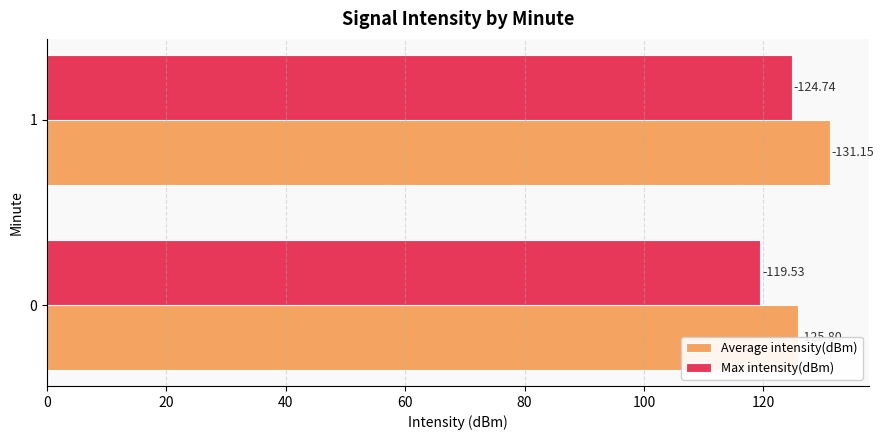

What is the minimum value for Average intensity(dBm)?

125.8